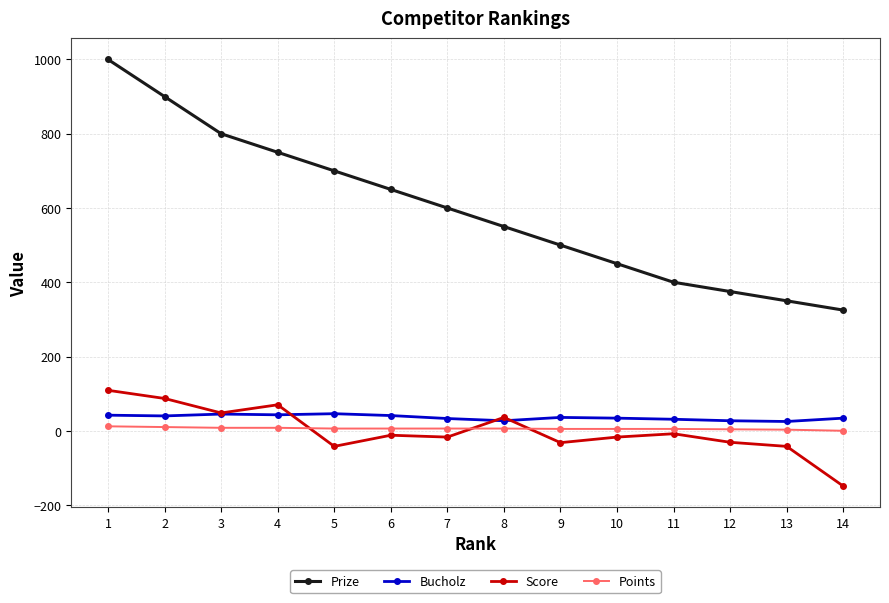

List the series in order of their peak value, highest first.

Prize, Score, Bucholz, Points